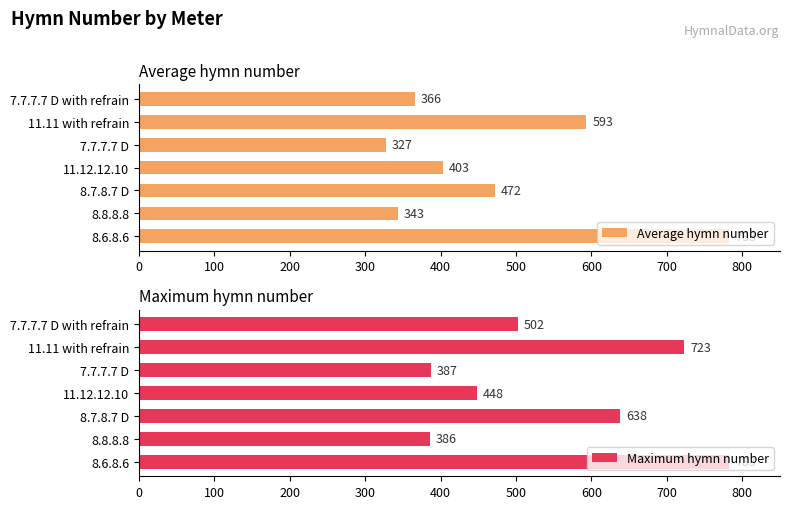

List the labels in order of Maximum hymn number value, largest first.

8.6.8.6, 11.11 with refrain, 8.7.8.7 D, 7.7.7.7 D with refrain, 11.12.12.10, 7.7.7.7 D, 8.8.8.8